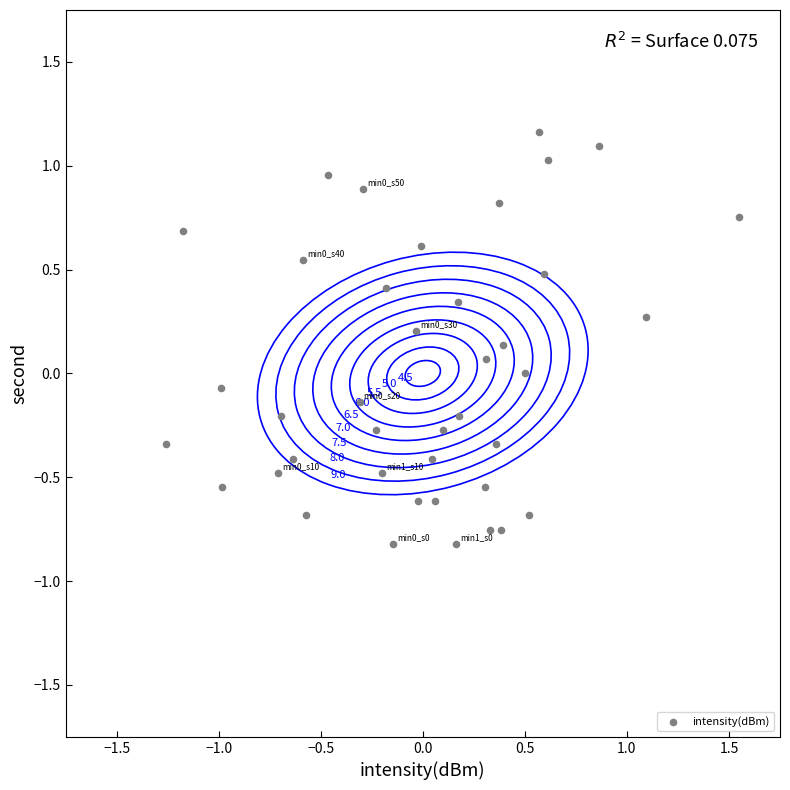

What is the range of X values (max minus min)?

2.8